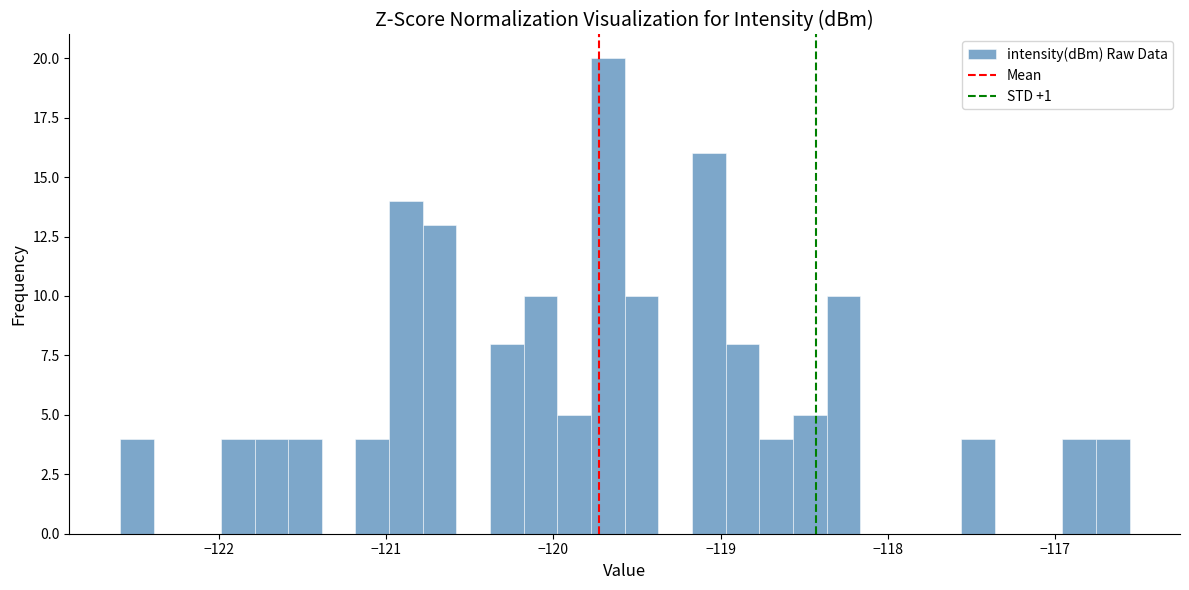

Read against the x-axis, roughly where is the centre of the tallest bar?

-119.7